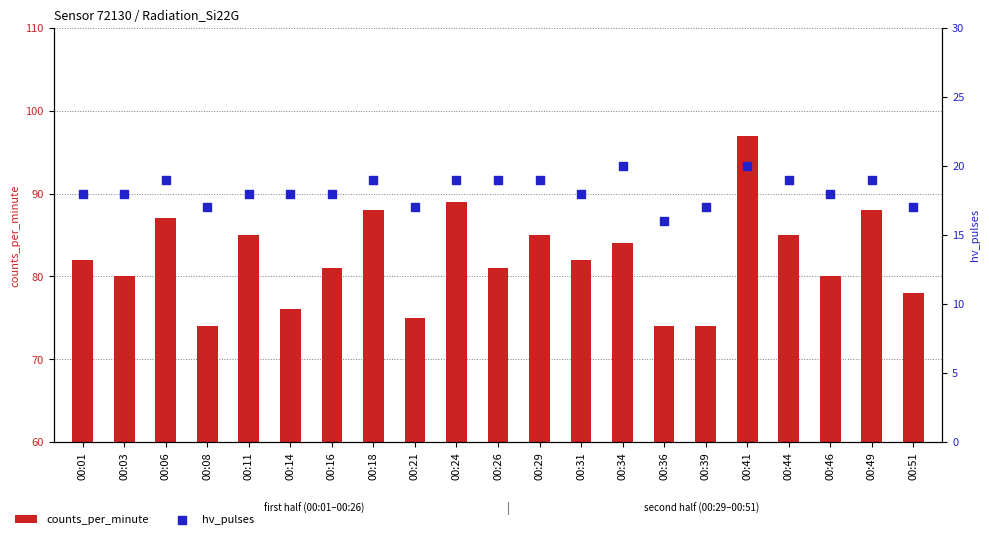

Which series has the largest total across all categories?

counts_per_minute